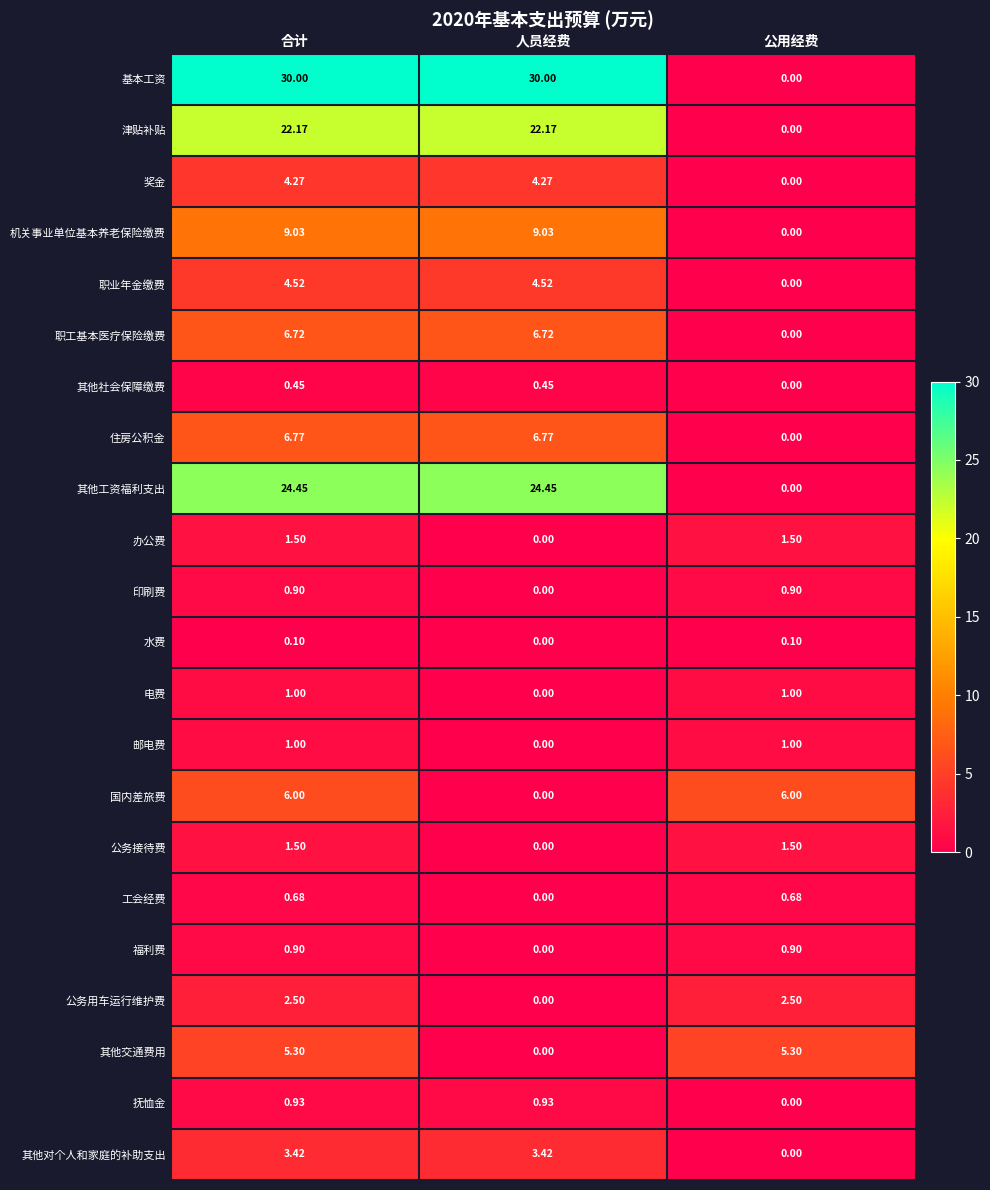

Which series has the widest spread of values?

基本工资